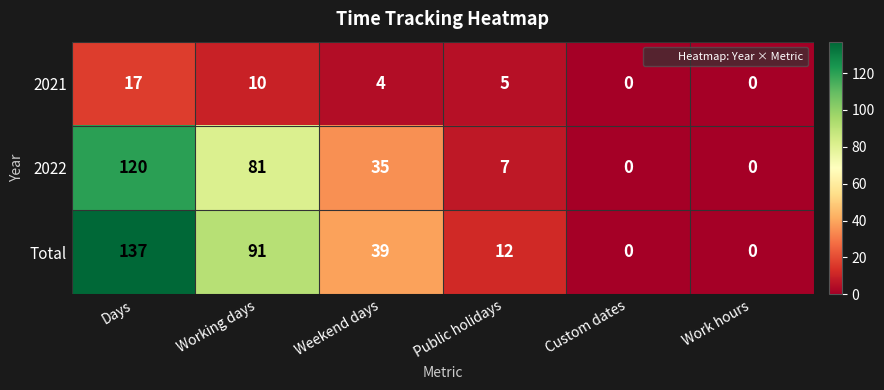

What is the greatest value displayed?

137